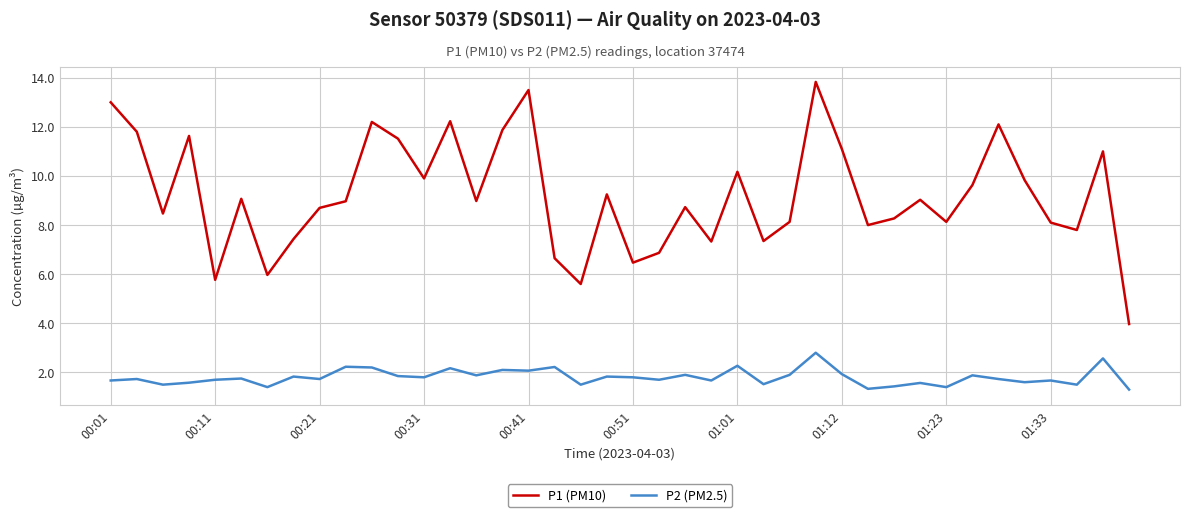

What is the greatest value displayed?

13.8